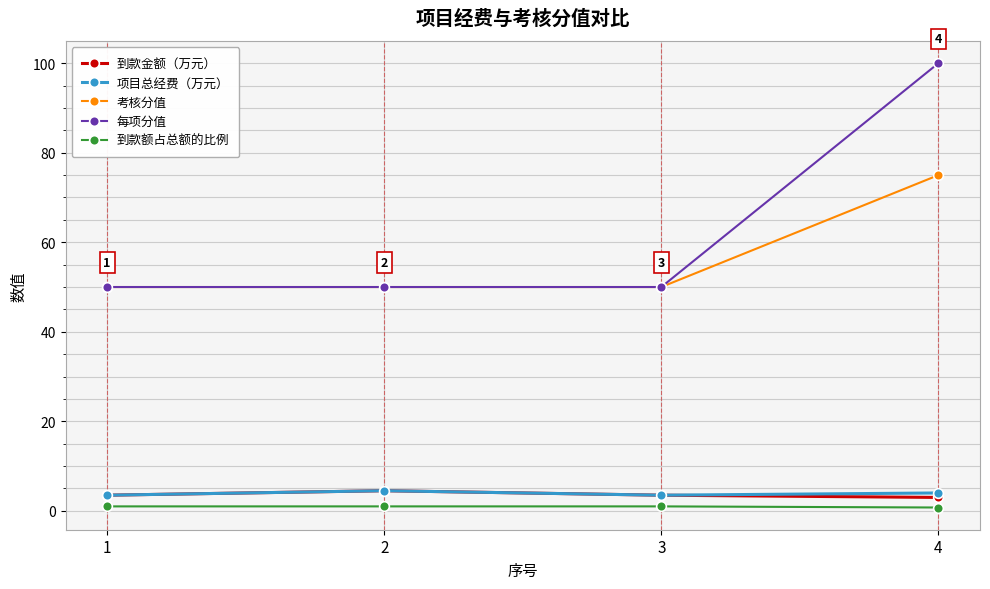

Which category has the highest value in the 每项分值 series?

4